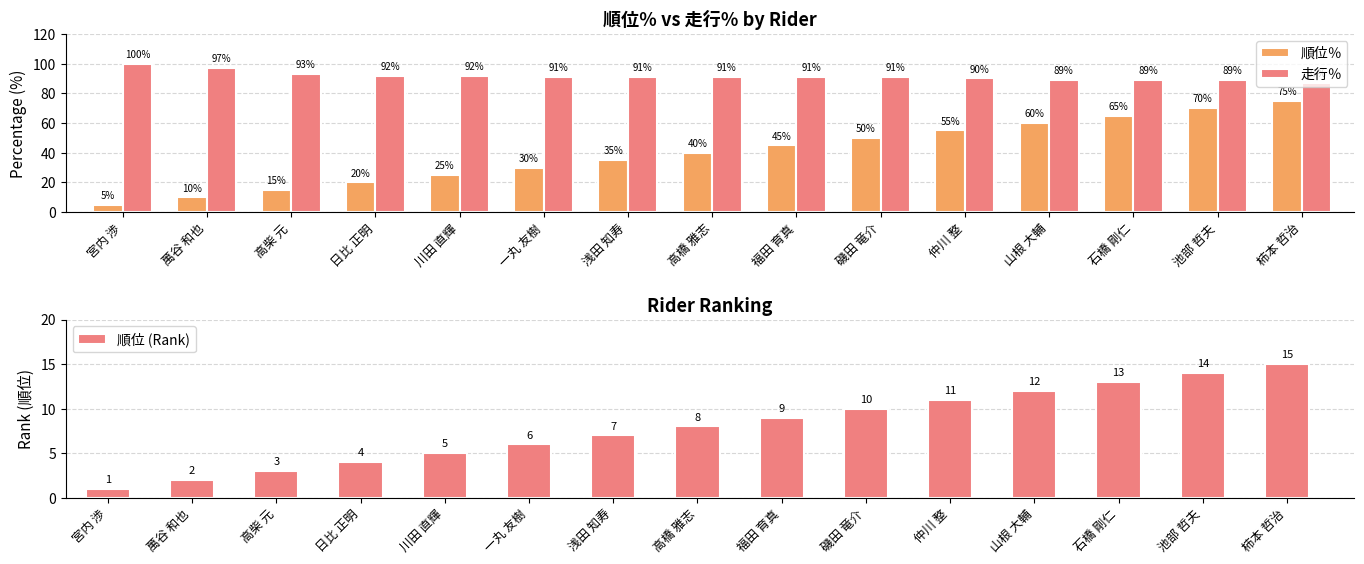

How many series are shown in this chart?

3